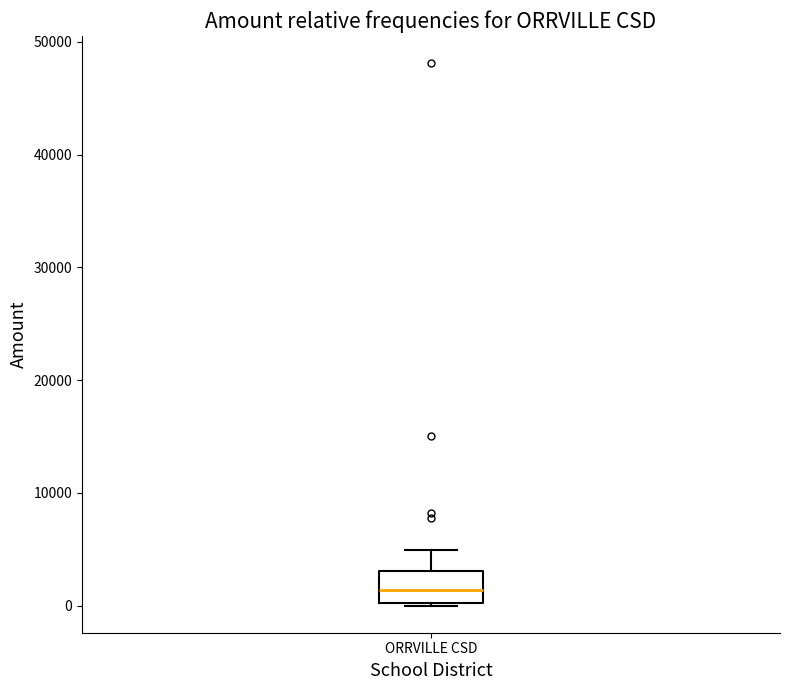

Where does the upper whisker of the box for ORRVILLE CSD end on the y-axis? The values are not printed on the chart, so give them approximately, as read against the axis.

5000